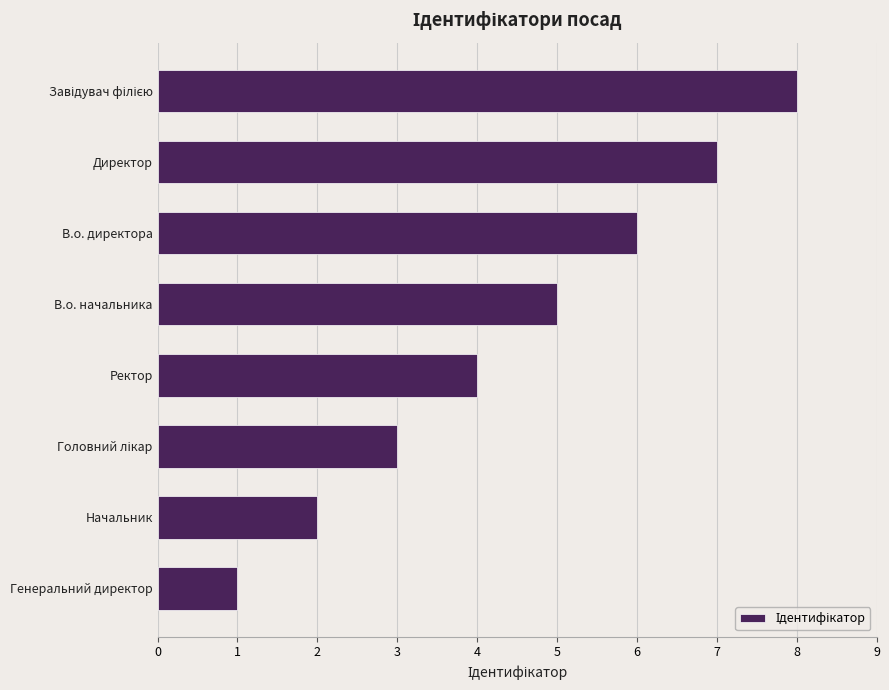

Between Ректор and В.о. начальника, which is larger?

В.о. начальника